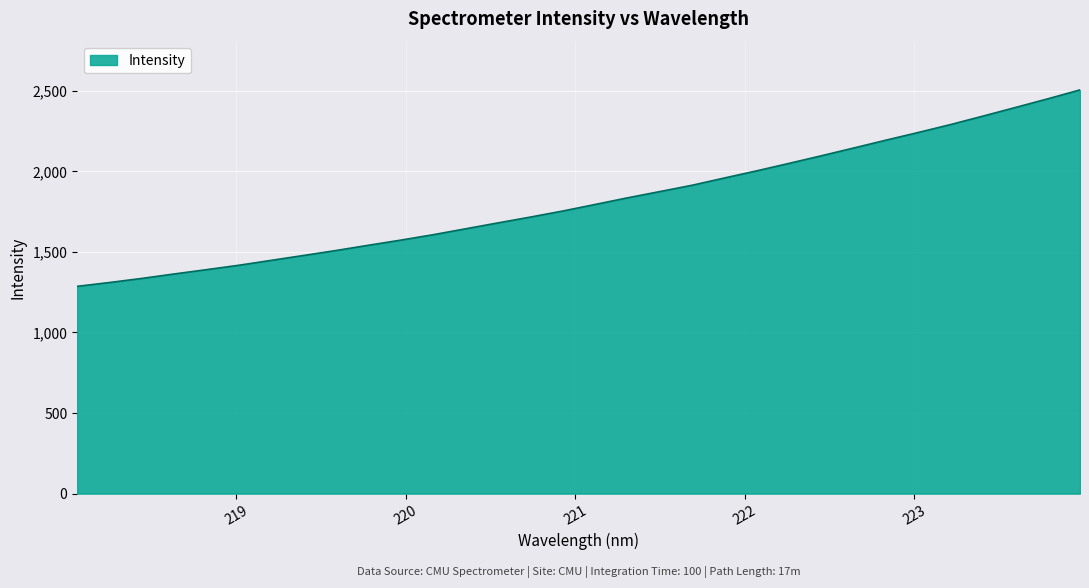

Reading right to left, extract all data points from this chart.

2504.4	2448.7	2395.1	2341.9	2289.7	2240.4	2192.7	2144.0	2095.8	2048.6	2002.3	1957.9	1912.8	1873.5	1834.6	1793.6	1753.0	1715.4	1679.3	1642.7	1606.2	1572.6	1540.7	1508.2	1477.5	1447.1	1416.7	1389.3	1362.6	1335.0	1309.5	1285.8